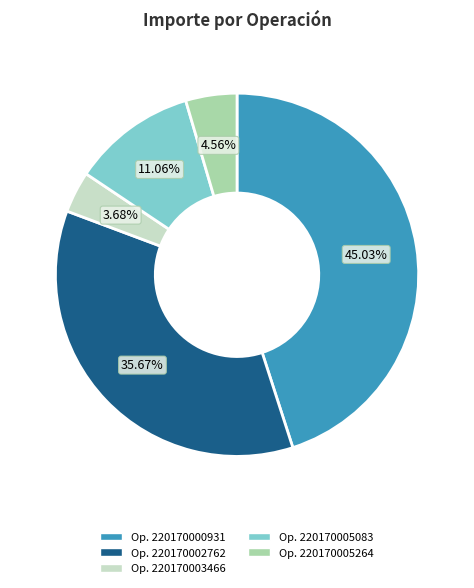

Is there a majority slice in this chart?

No